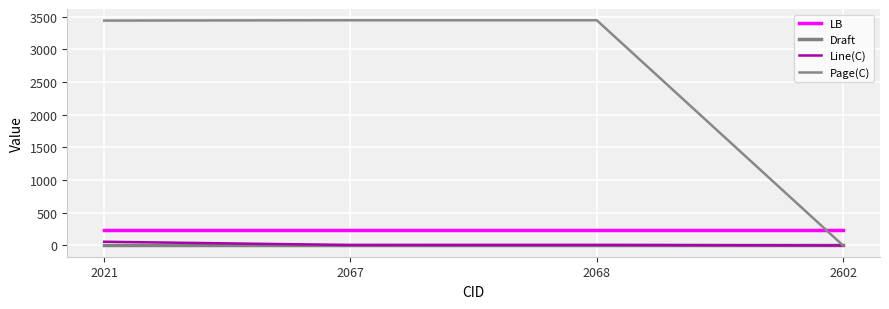

What is the difference between the Page(C) values at 2068 and 2602?

3444